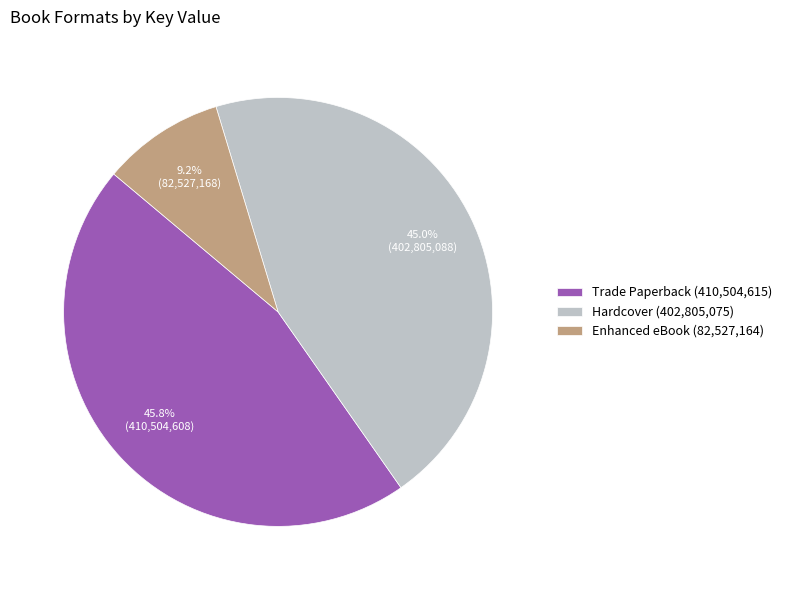

Rank the categories by value from highest to lowest.

Trade Paperback, Hardcover, Enhanced eBook